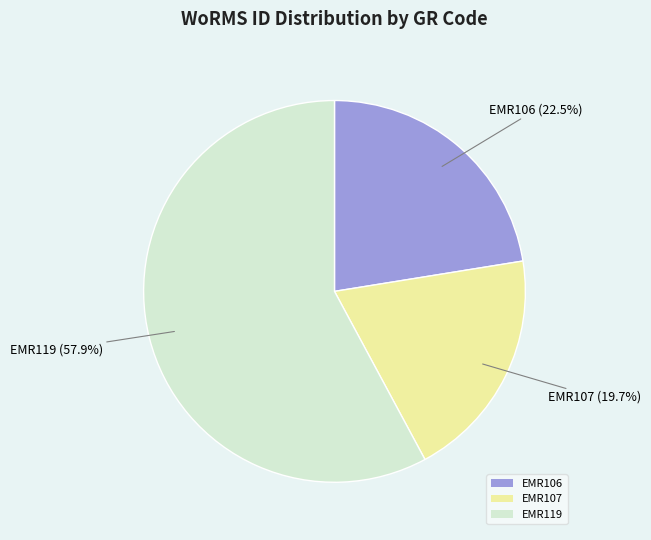

Combined, do EMR119 and EMR106 account for over 50%?

Yes